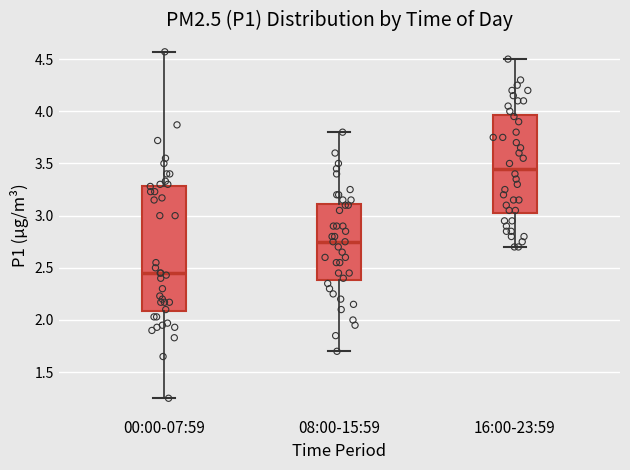

Which box is the tallest, from its lower edge to its upper edge?

00:00-07:59